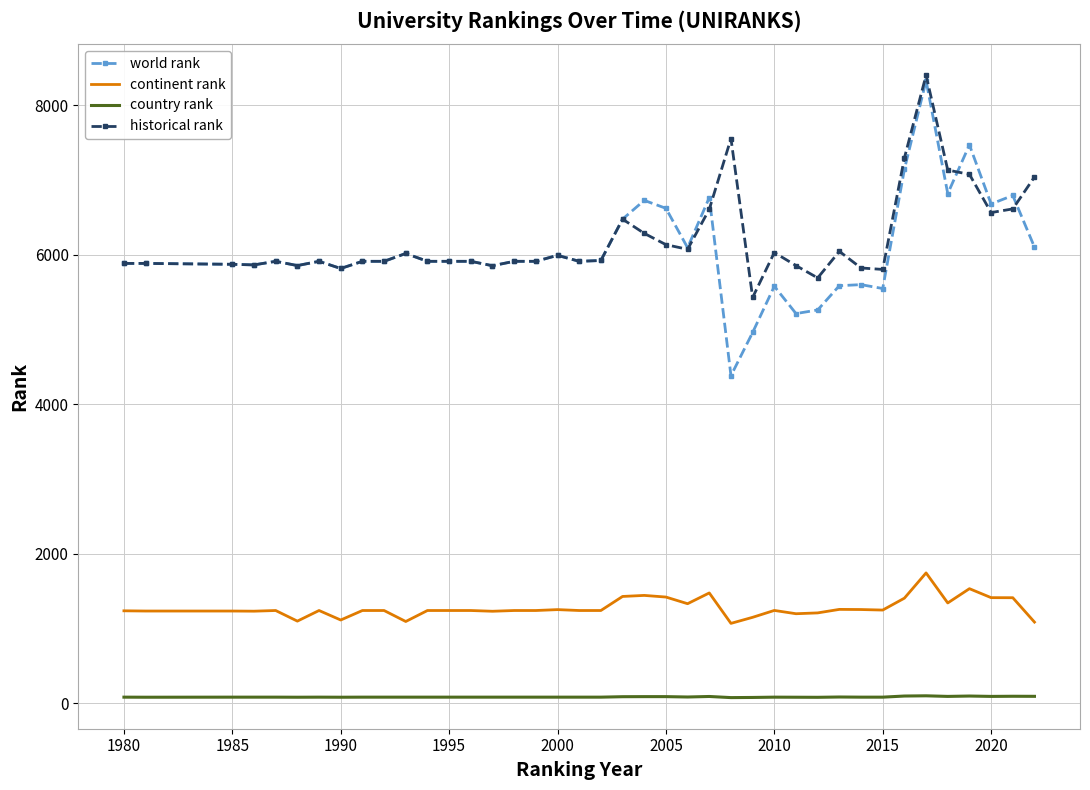

True or false: world rank and continent rank intersect in this chart.

False